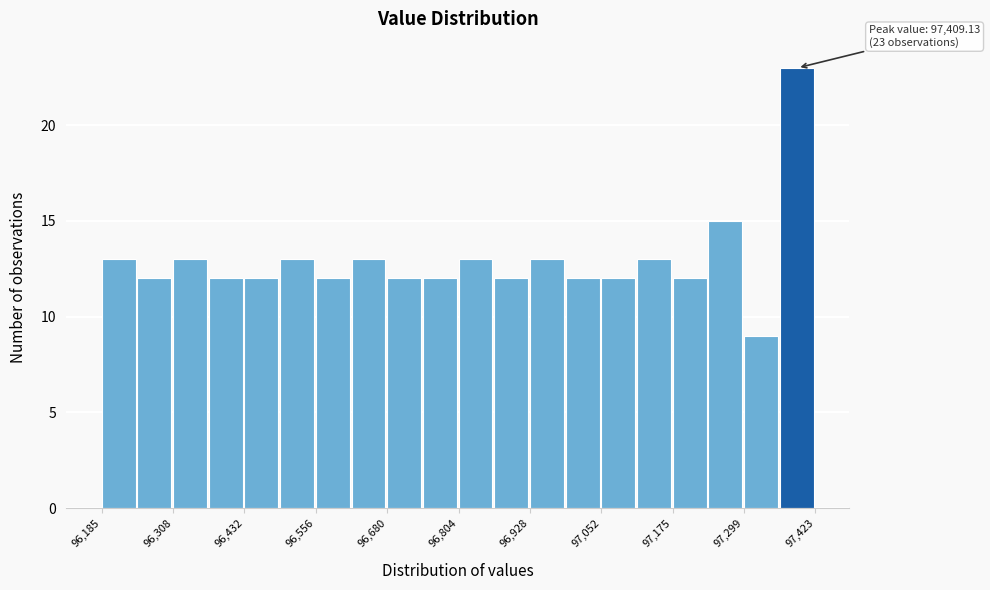

Around what value on the x-axis is the tallest bar? Give the approximate position of its centre, as read against the axis.

97400